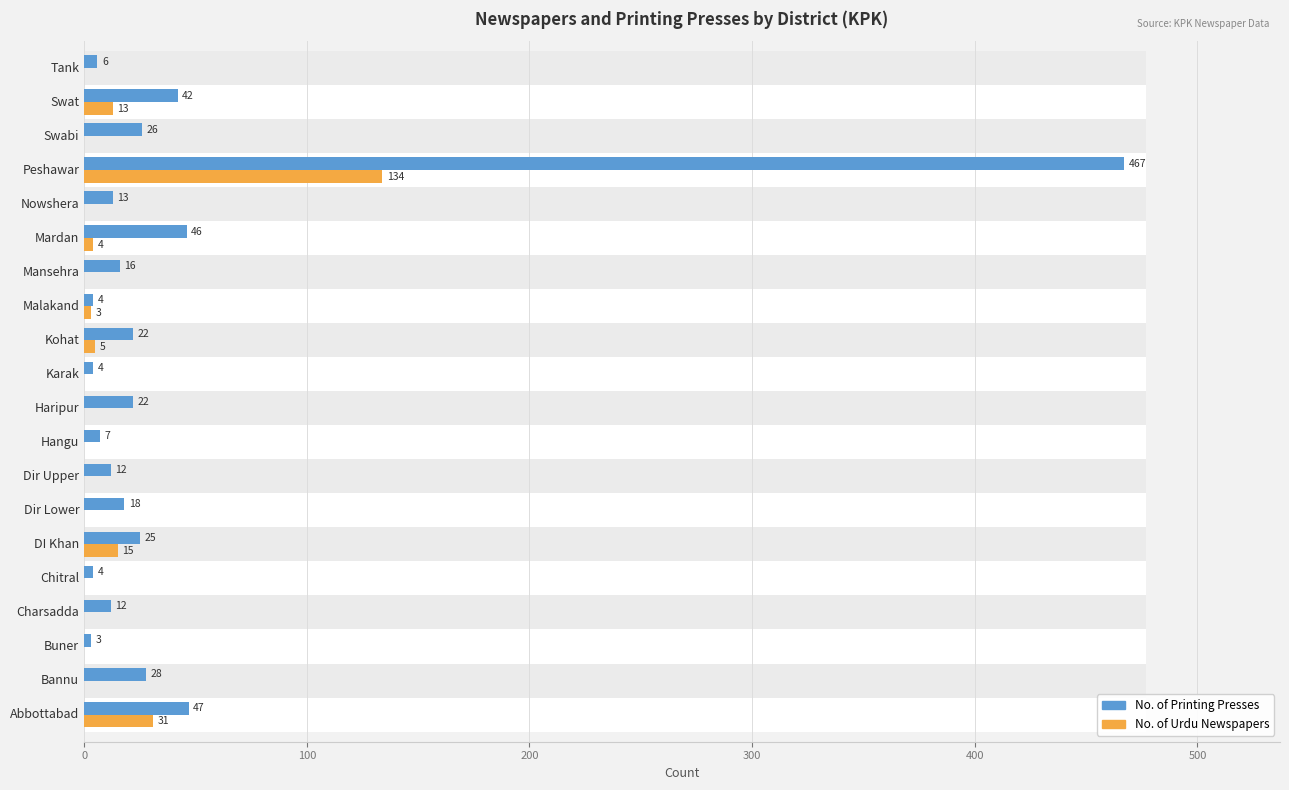

What are all the series names shown in the legend?

No. of Printing Presses, No. of Urdu Newspapers